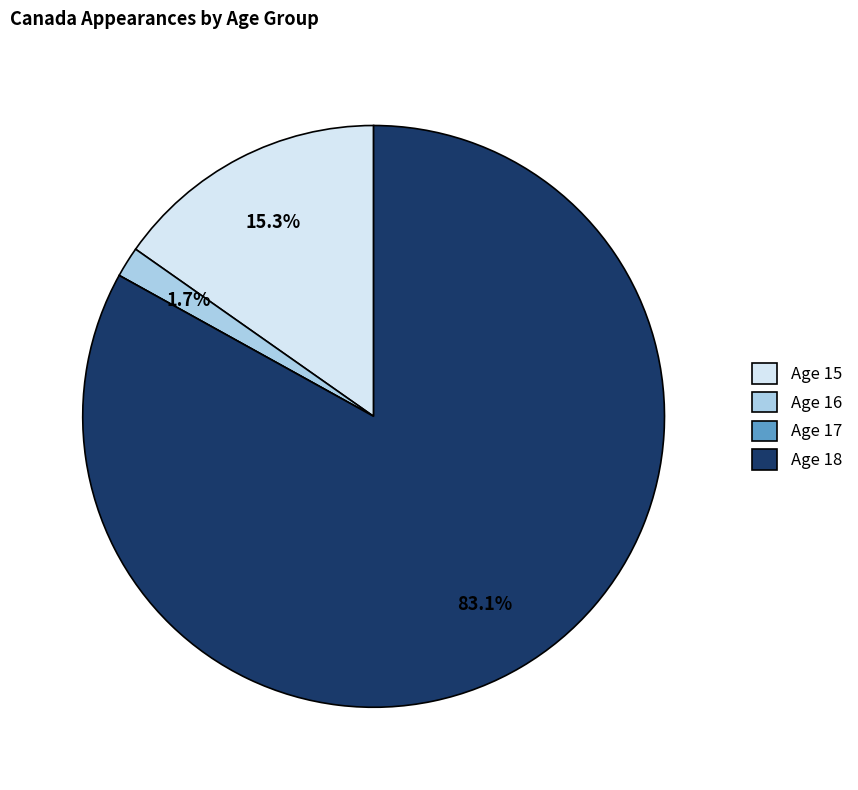

Does Age 18 represent more than half of the total?

Yes